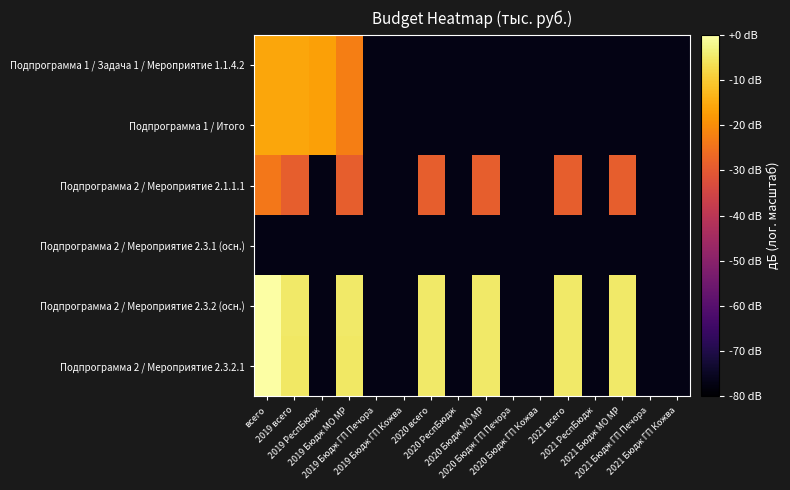

Rank the series at 2020 всего from lowest to highest value.

Подпрограмма 1 / Задача 1 / Мероприятие 1.1.4.2, Подпрограмма 1 / Итого, Подпрограмма 2 / Мероприятие 2.3.1 (осн.), Подпрограмма 2 / Мероприятие 2.1.1.1, Подпрограмма 2 / Мероприятие 2.3.2.1, Подпрограмма 2 / Мероприятие 2.3.2 (осн.)